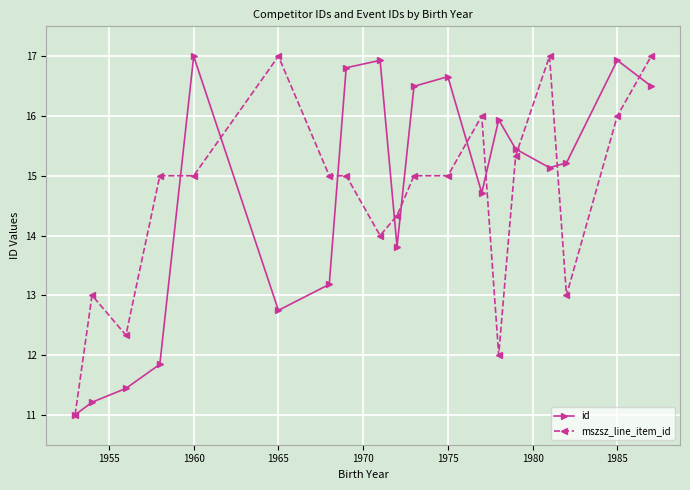

Count the number of categories in the chart.

19